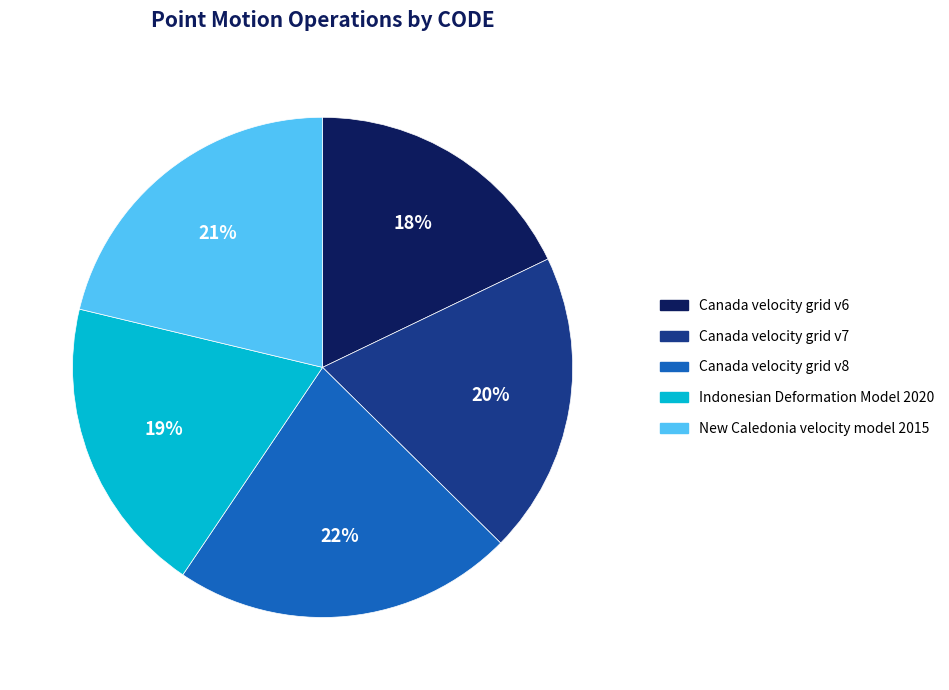

Which category has the smallest portion of the pie?

Canada velocity grid v6